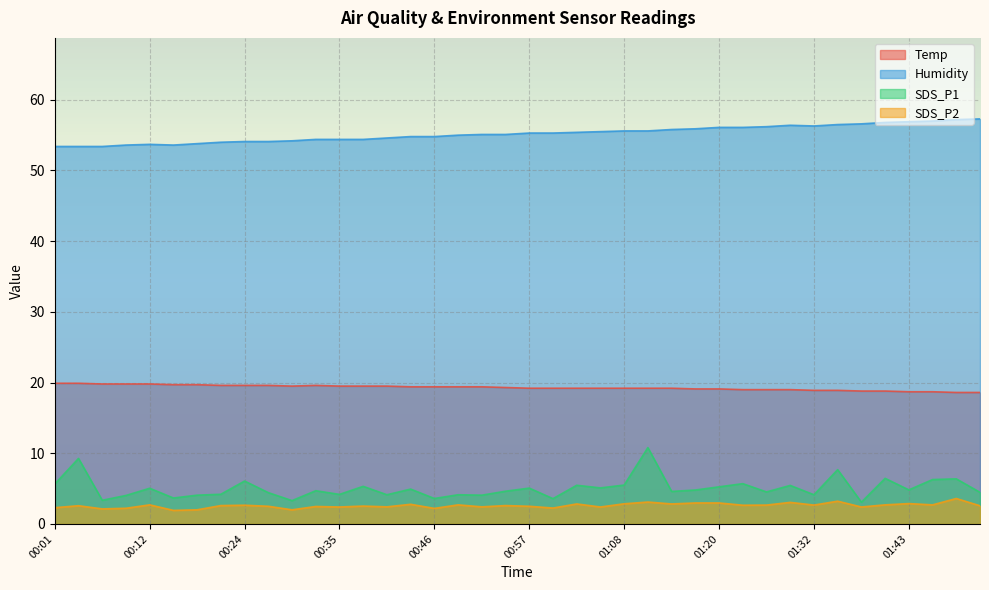

The SDS_P1 series shows 5.1 at 00:57. True or false?

True